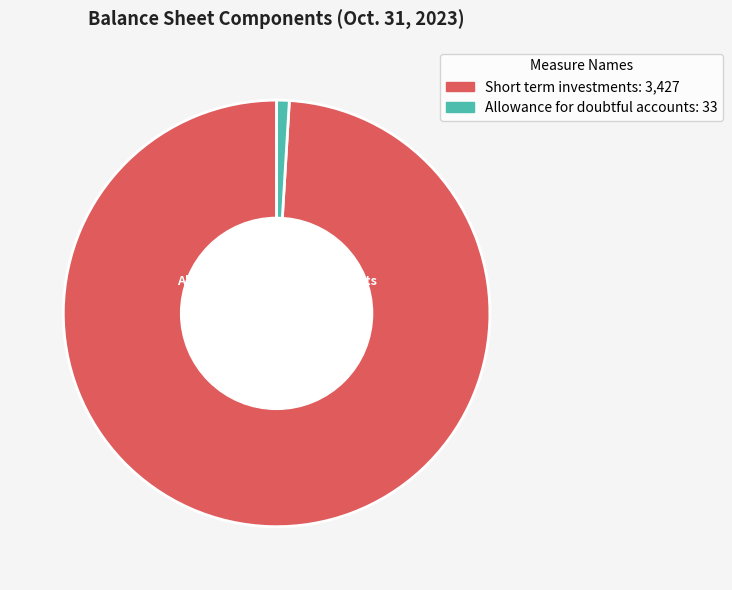

How many segments does this pie chart have?

2